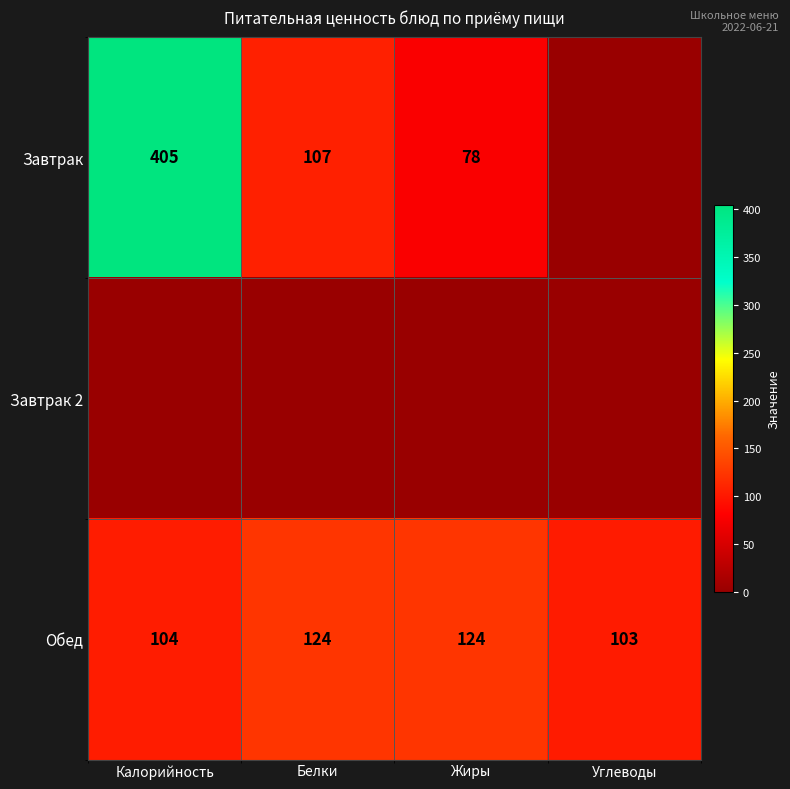

Is it true that Обед equals 124 at Белки?

True